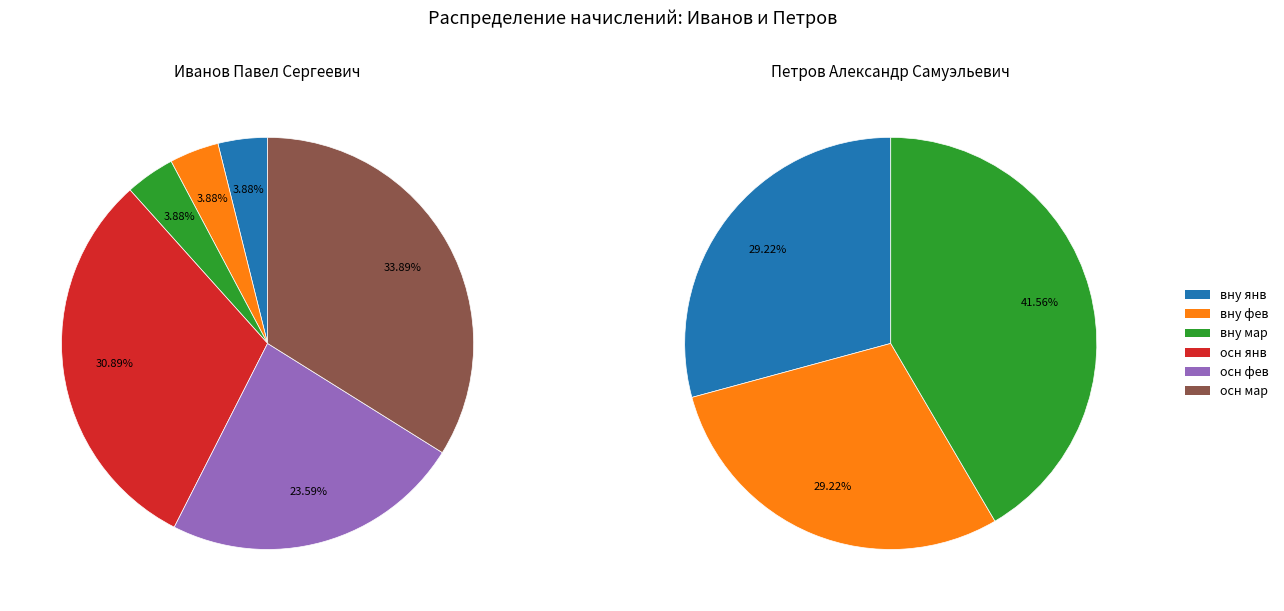

Combined, do Иванов (осн) and Иванов (вну) account for over 50%?

Yes